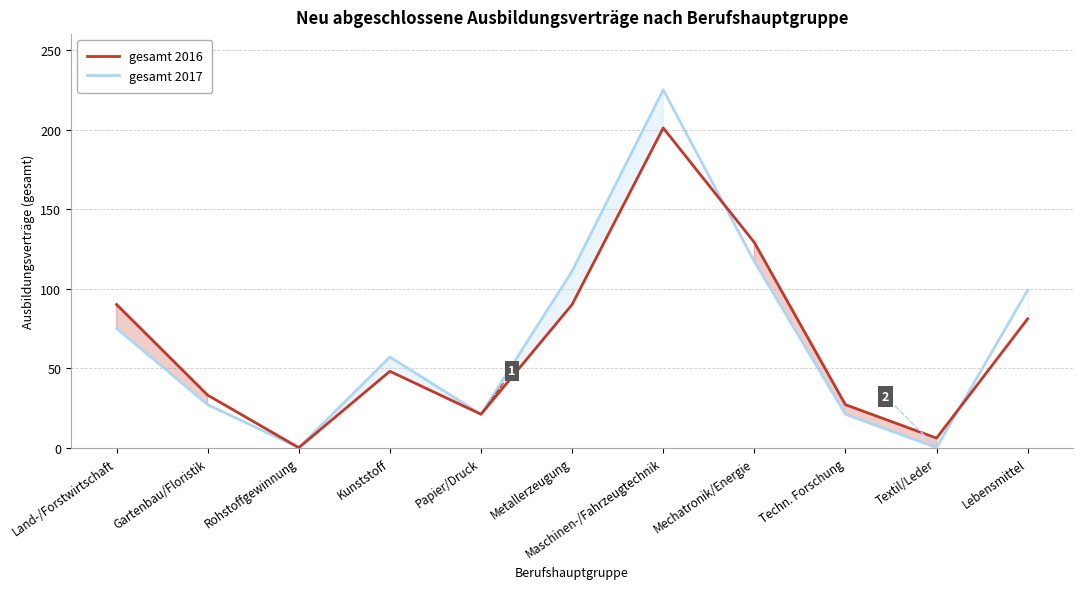

Does the chart display data point markers on the line(s)?

No